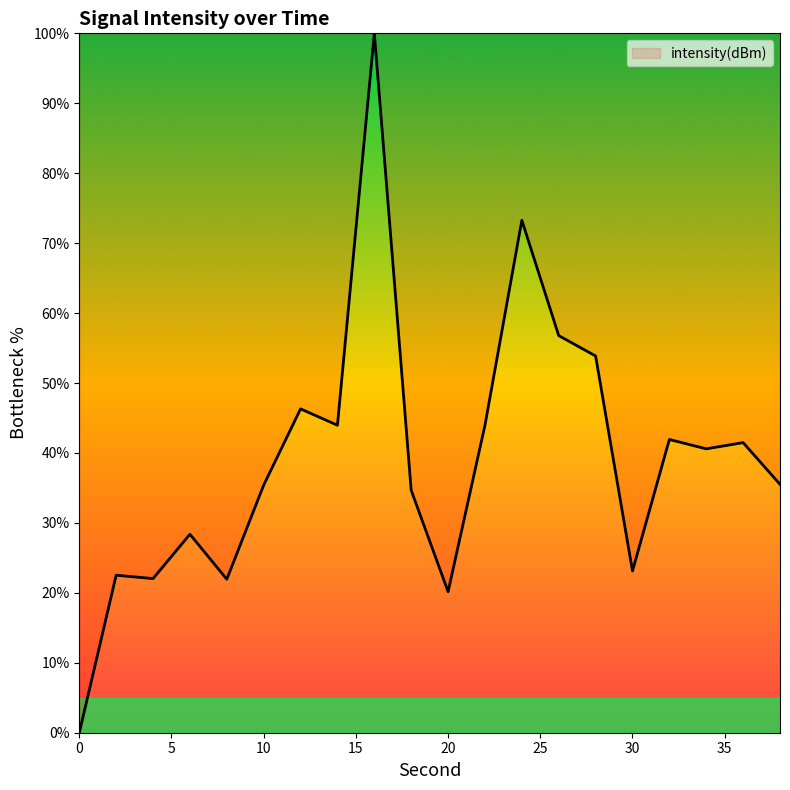

How many values are below 40?

10